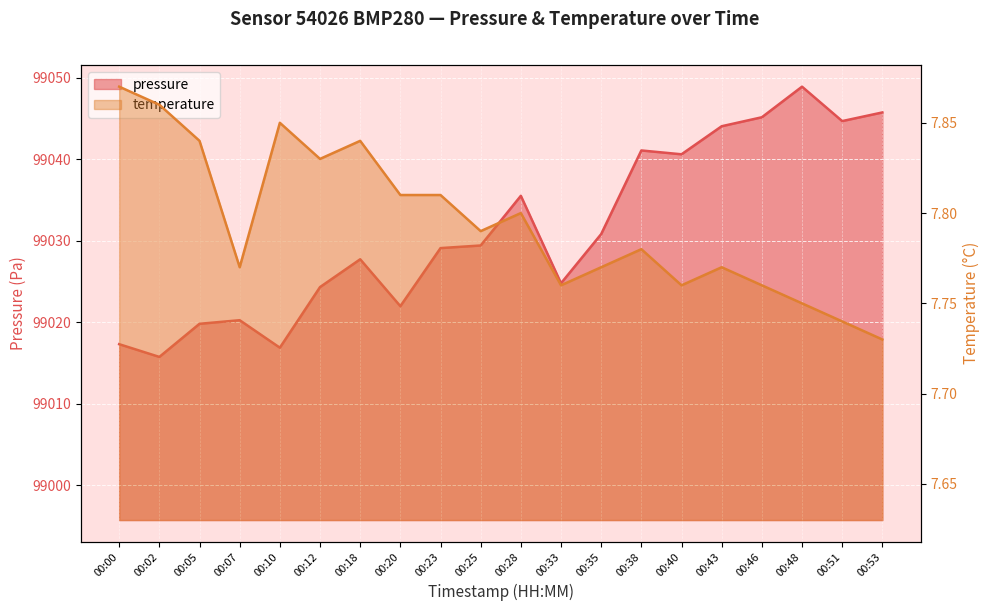

How many data points does each series have?

20